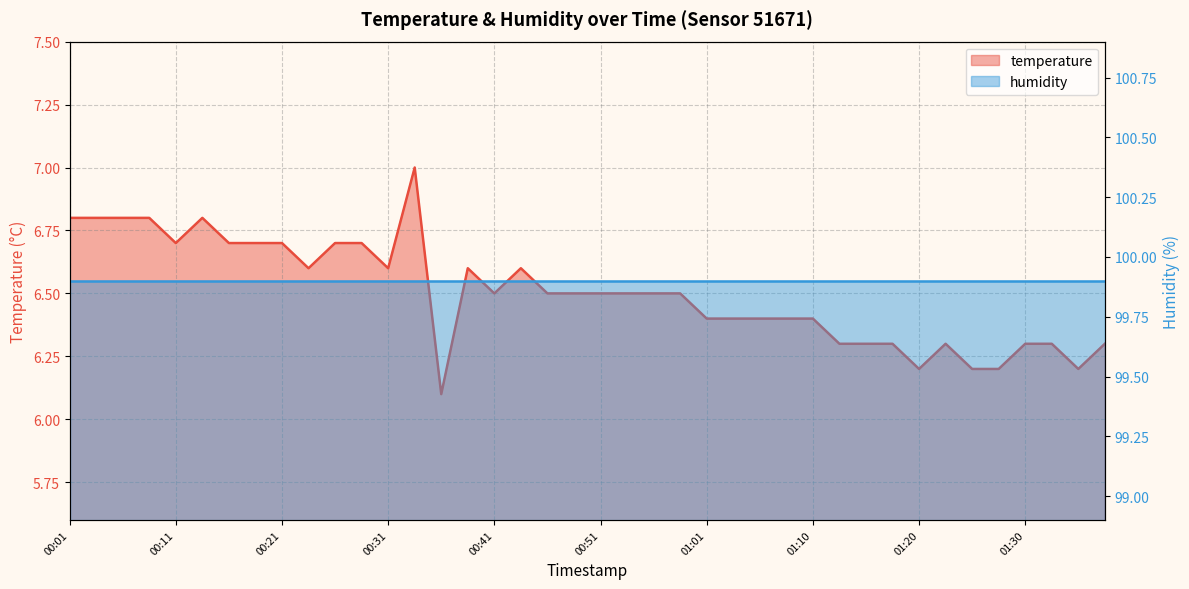

What is the change in value from 01:05 to 01:23?

-0.1